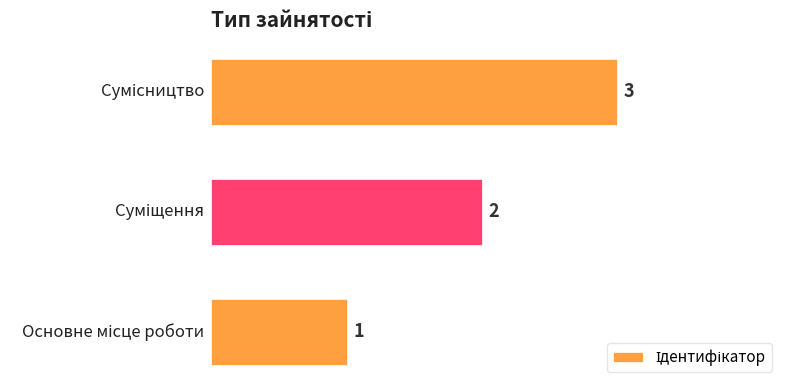

How many values are between 1 and 3?

3